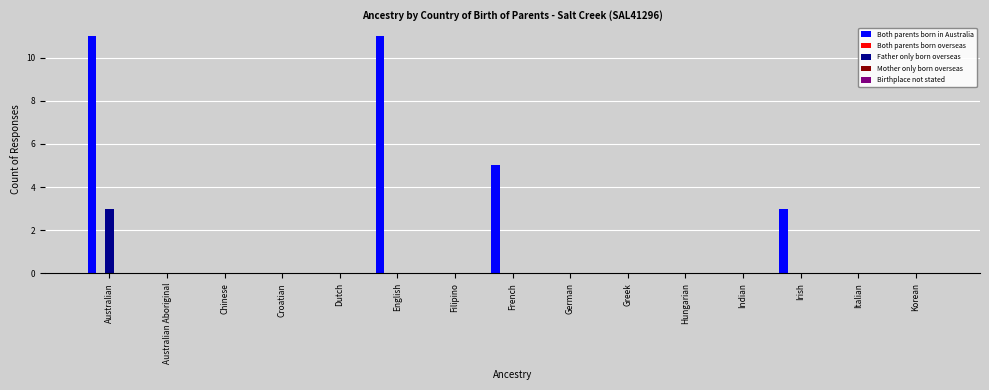

Between Australian and Croatian, which series saw the biggest shift?

Both parents born in Australia